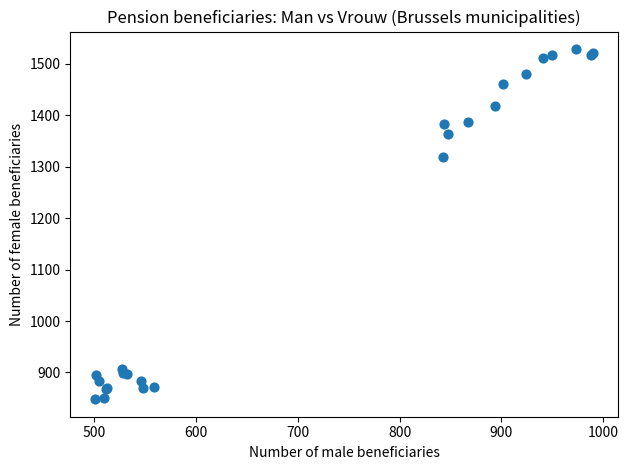

What Y value in the scatter plot is closest to 1188?

1319